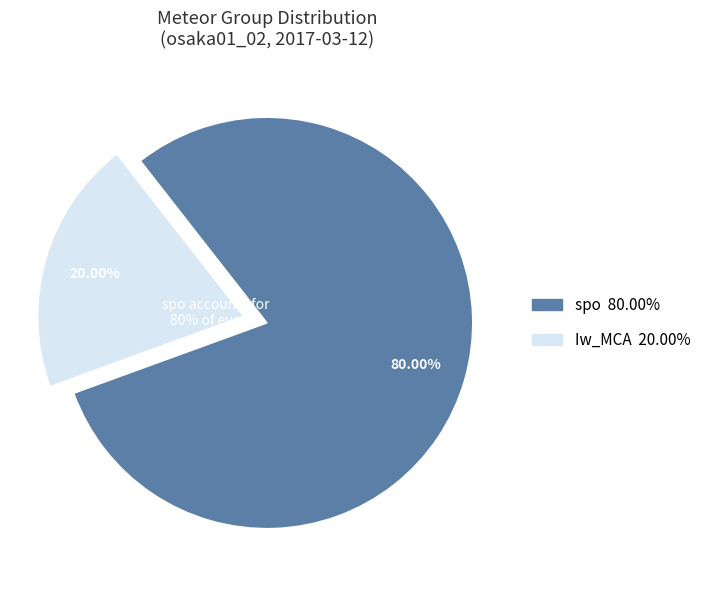

Is there any slice that represents more than half of the pie?

Yes